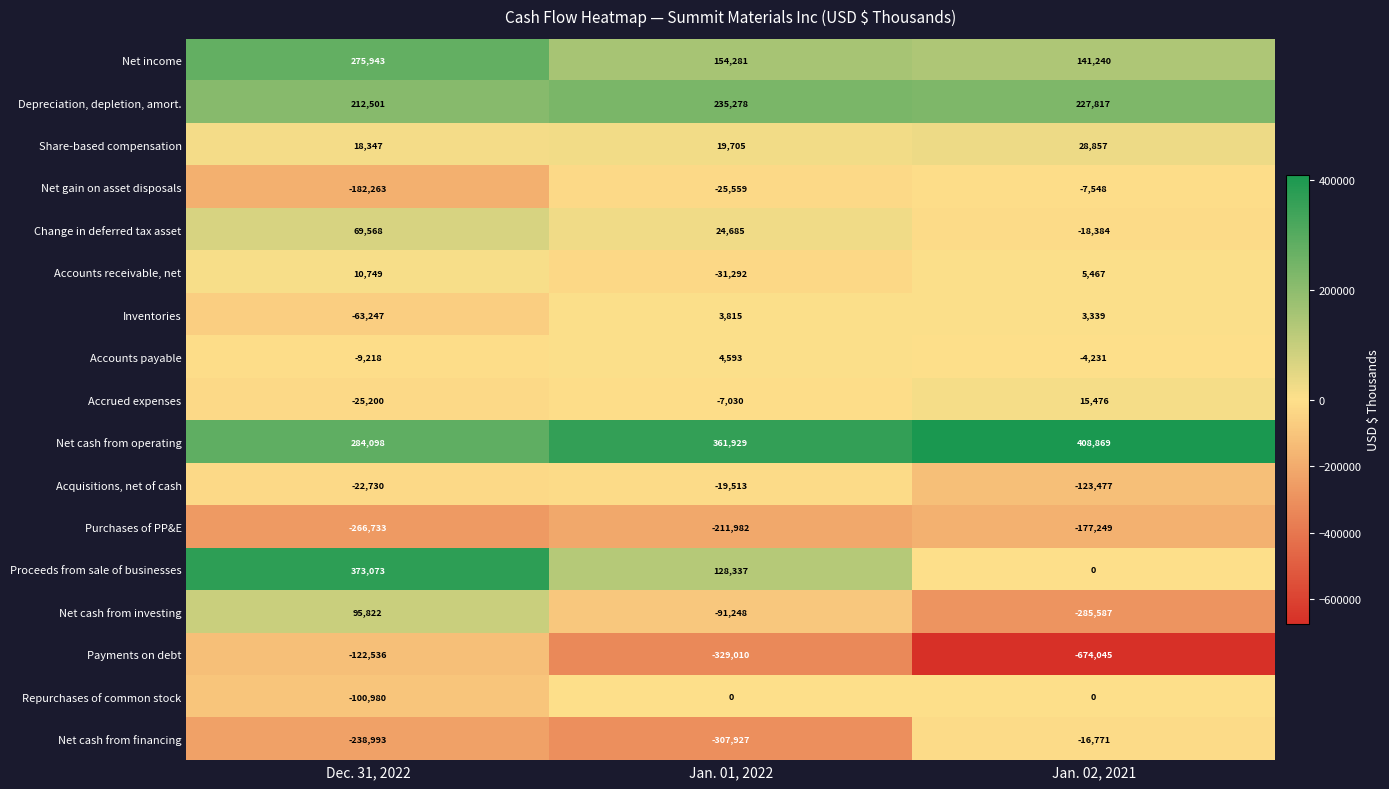

At which category does the chart reach its minimum across all series?

Jan. 02, 2021